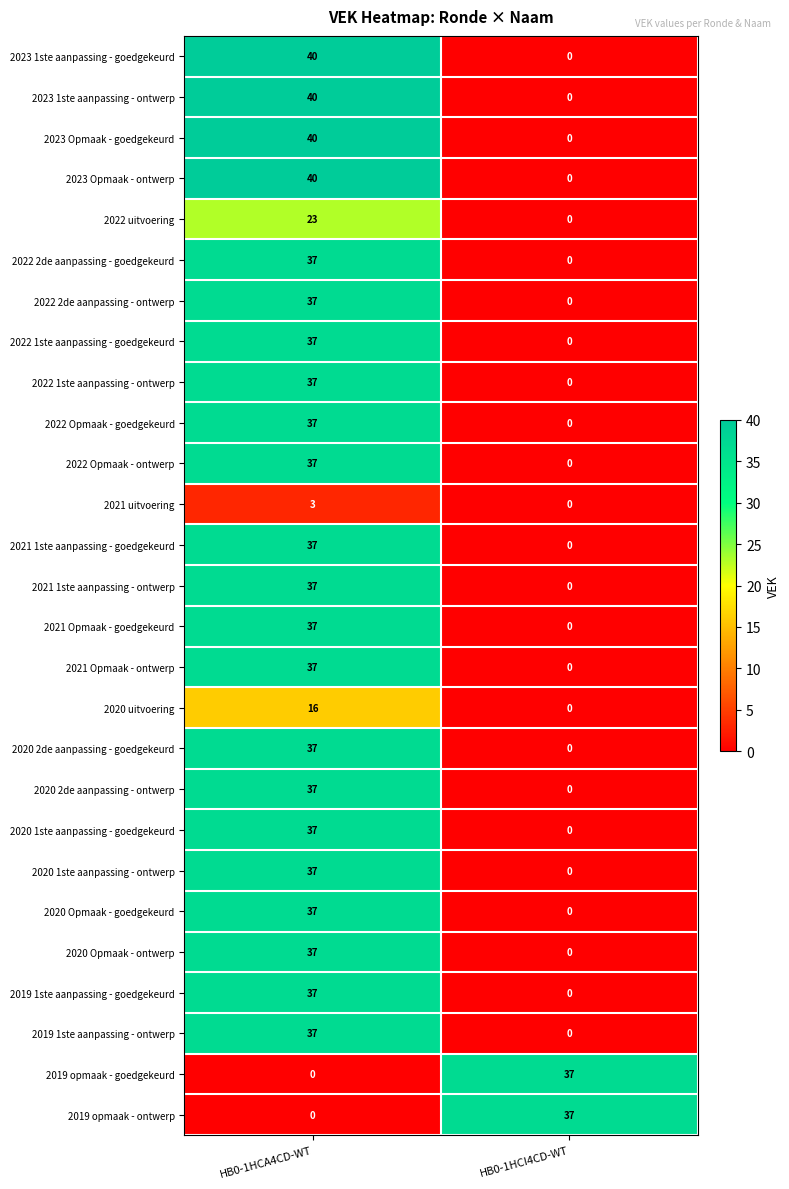

What is the difference between the highest and lowest values at HB0-1HCA4CD-WT?

40